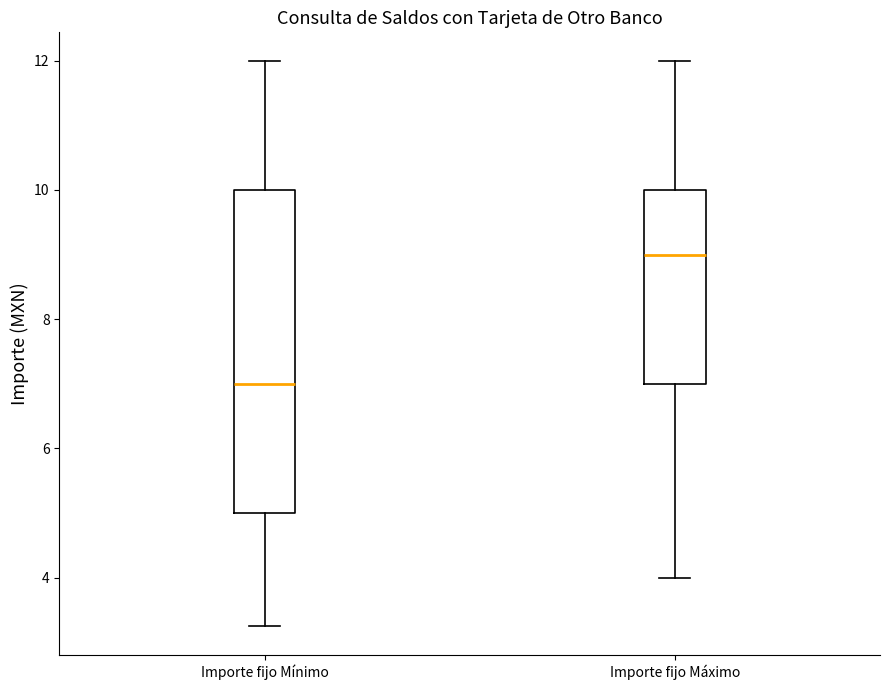

Which box's median line is the highest?

Importe fijo Máximo